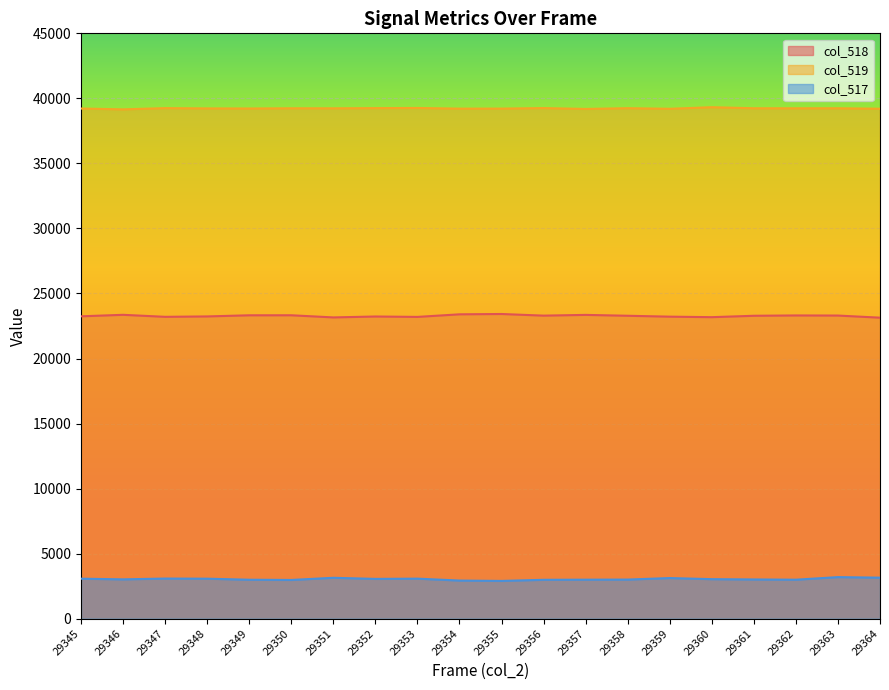

True or false: col_517 and col_519 cross at least once.

False